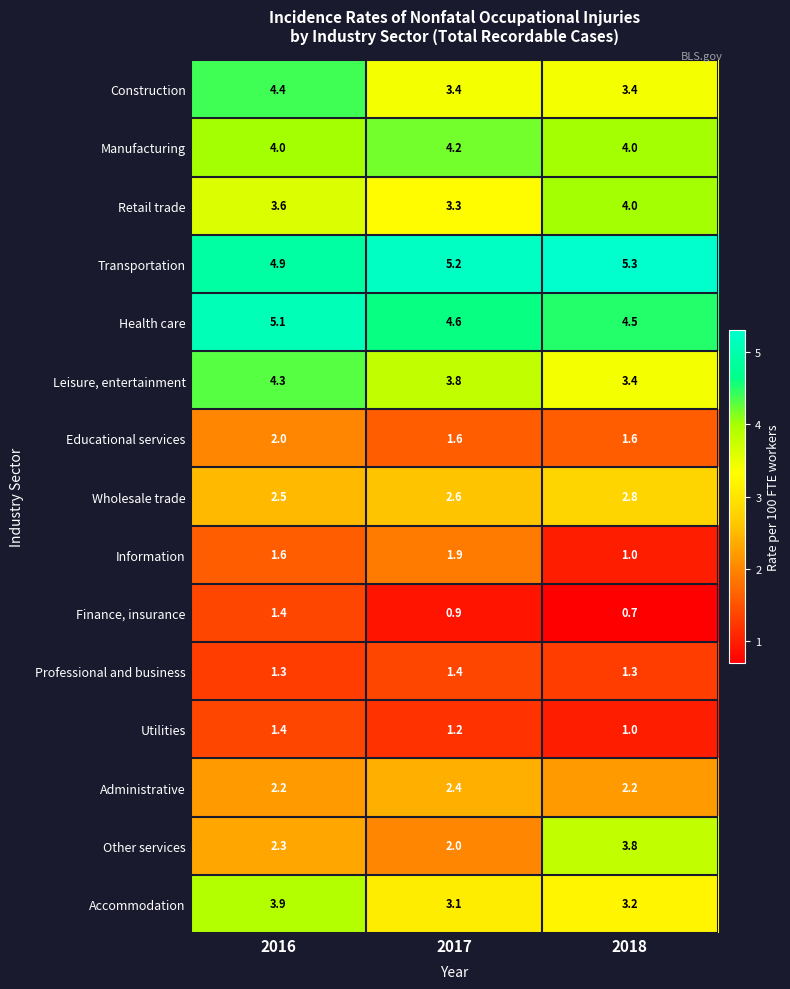

Read the Leisure, entertainment value at 2018.

3.4